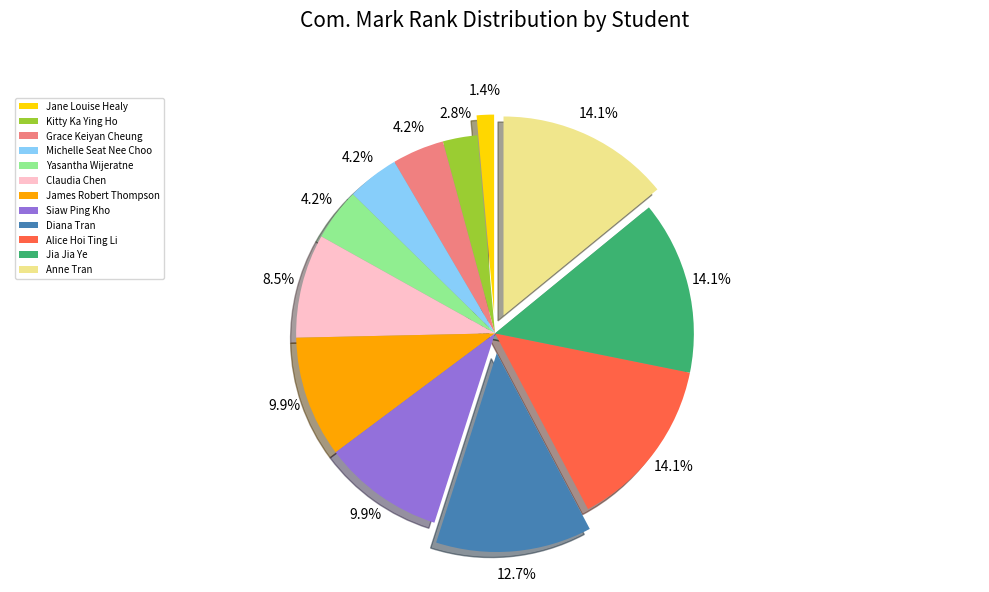

What percentage do Jane Louise Healy and Jia Jia Ye together represent?

15.5%